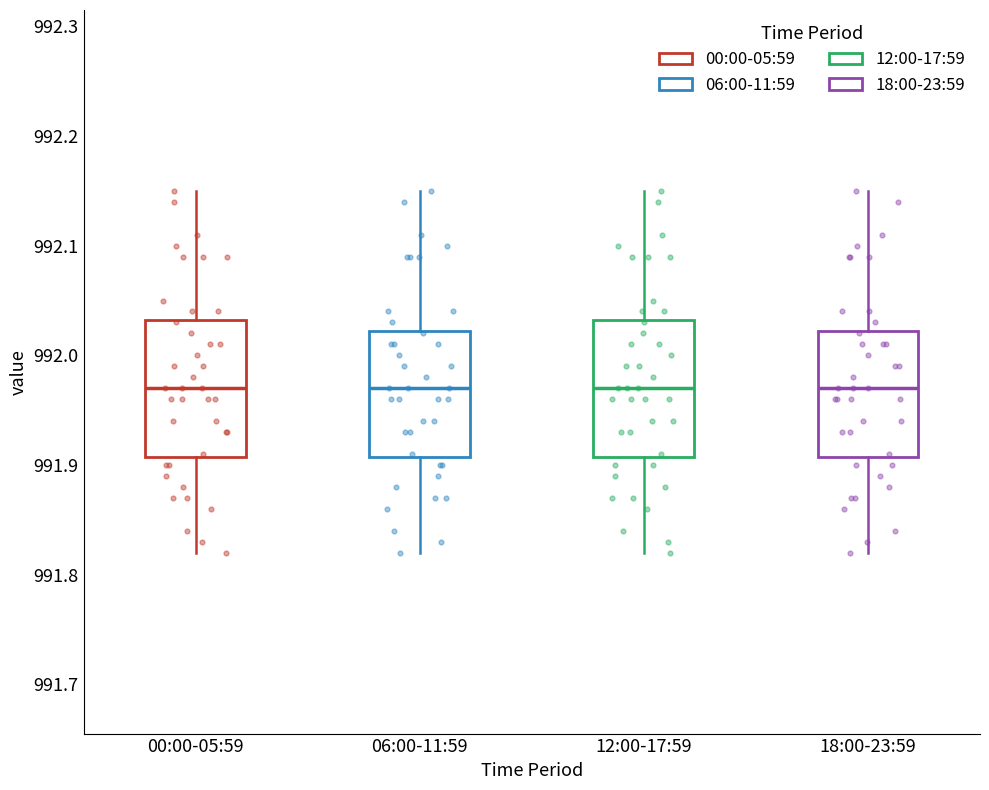

Reading left to right, transcribe this box plot: for each box, give where its median line is, the range the box spans, and where its two whiskers end, as read against the y-axis. The values are not printed on the chart, so give them approximately, as read against the axis.

00:00-05:59: median 991.97, box 991.91 to 992.03, whiskers 991.82 to 992.15
06:00-11:59: median 991.97, box 991.91 to 992.02, whiskers 991.82 to 992.15
12:00-17:59: median 991.97, box 991.91 to 992.03, whiskers 991.82 to 992.15
18:00-23:59: median 991.97, box 991.91 to 992.02, whiskers 991.82 to 992.15